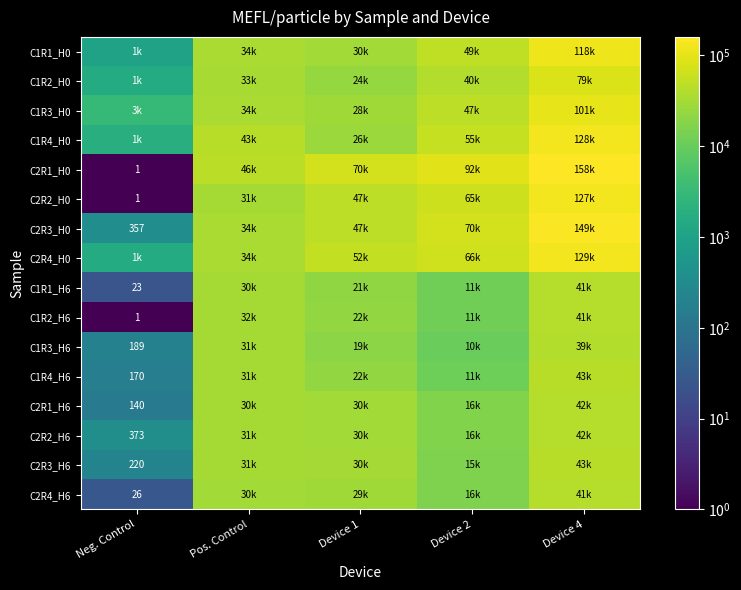

How many values in the C2R4_H0 series exceed 52257?

3